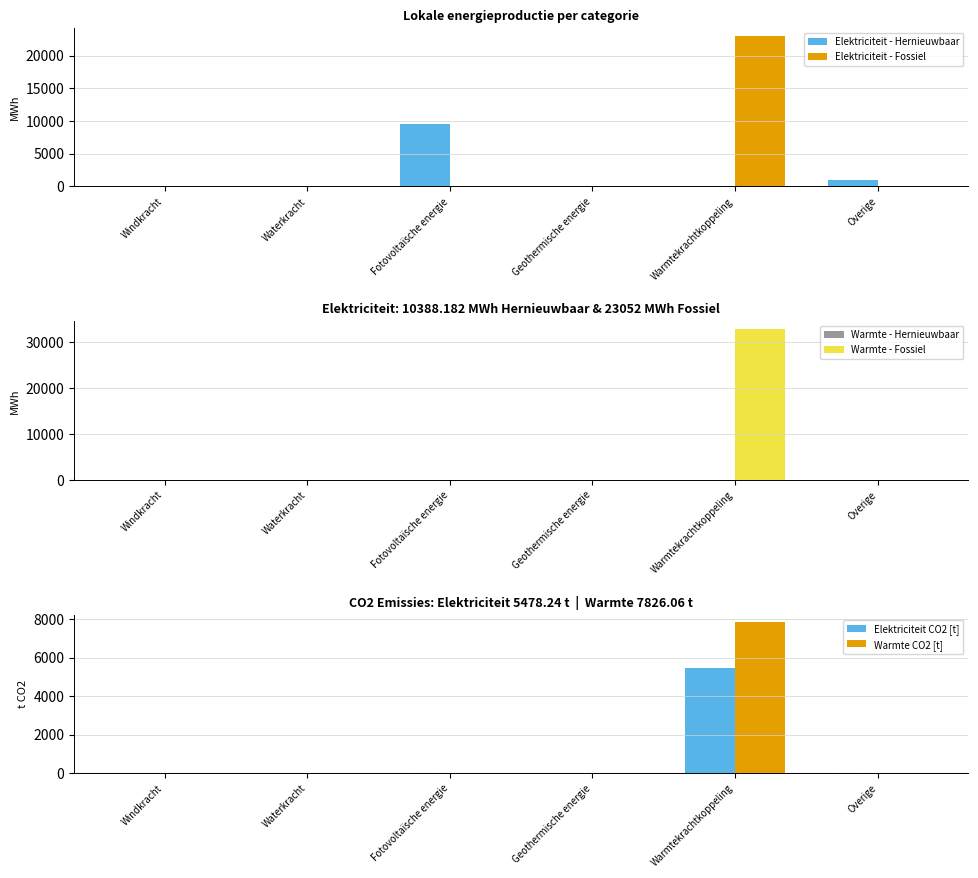

Reading left to right, list all the values displayed in this chart.

Elektriciteit - Hernieuwbaar: 0.0	0.0	9488.2	0.0	0.0	900.0
Elektriciteit - Fossiel: 0.0	0.0	0.0	0.0	23052.0	0.0
Warmte - Hernieuwbaar: 0.0	0.0	0.0	0.0	0.0	0.0
Warmte - Fossiel: 0.0	0.0	0.0	0.0	32931.4	0.0
Elektriciteit CO2 [t]: 0.0	0.0	0.0	0.0	5478.2	0.0
Warmte CO2 [t]: 0.0	0.0	0.0	0.0	7826.1	0.0